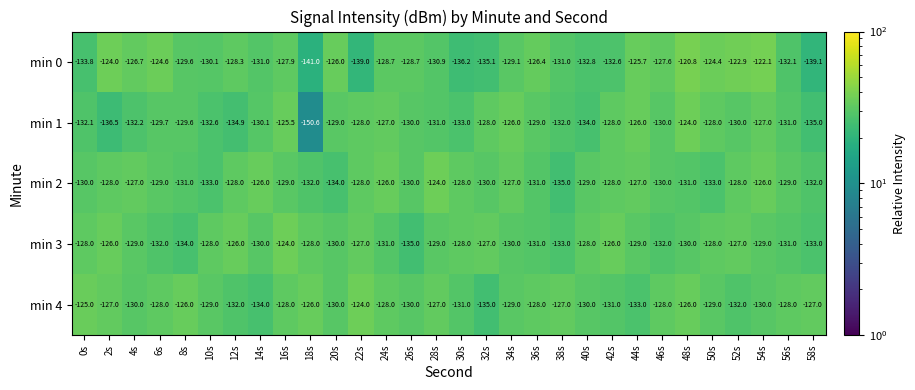

How many data points does each series have?

30